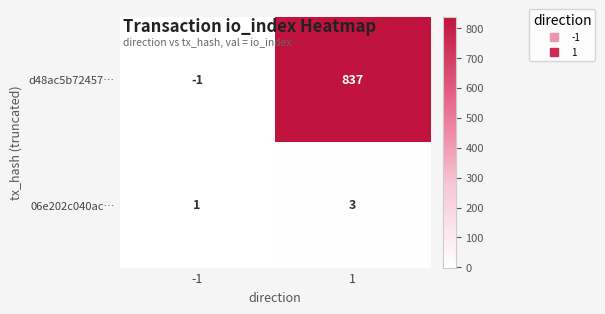

Reading left to right, what are all the values shown in this chart?

d48ac5b72457…: -1	837
06e202c040ac…: 1	3